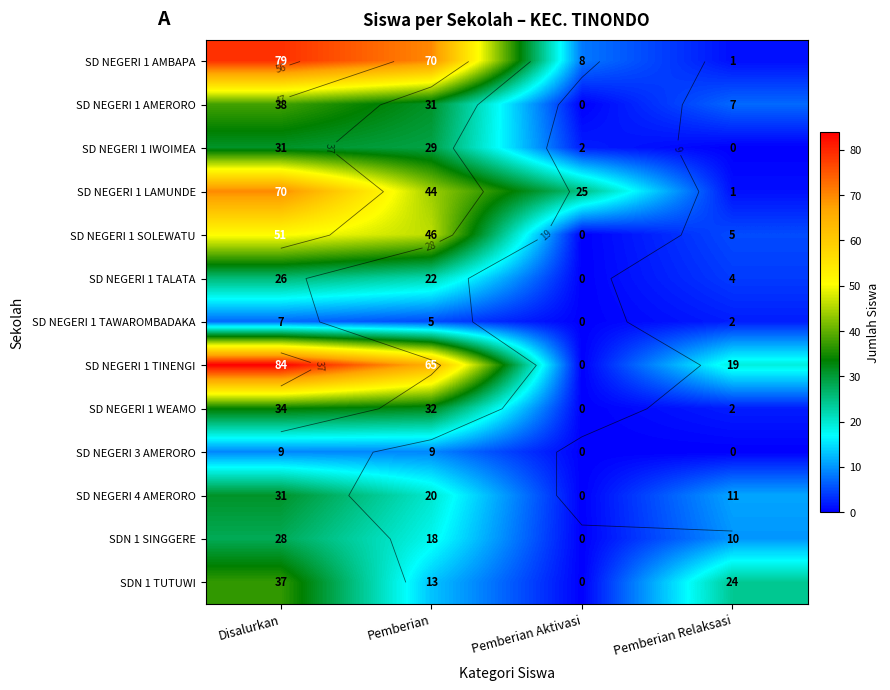

The SD NEGERI 4 AMERORO series shows 9 at Pemberian. True or false?

False